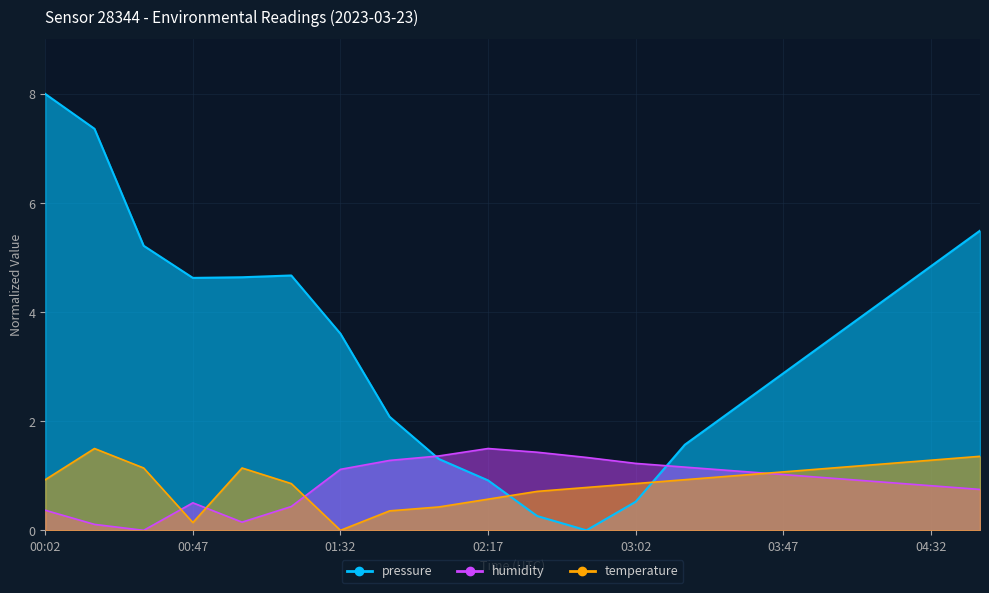

Rank the categories by humidity value from highest to lowest.

02:17, 02:32, 02:02, 02:47, 01:47, 03:02, 03:17, 01:32, 03:32, 03:47, 04:02, 04:17, 04:32, 04:47, 00:47, 01:17, 00:02, 01:02, 00:17, 00:32